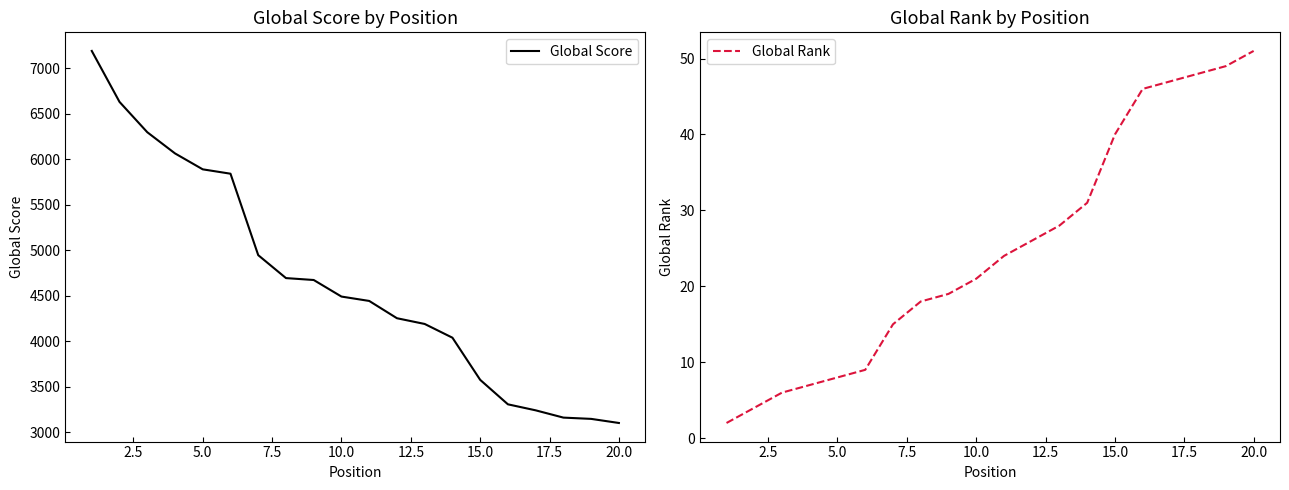

What is the maximum value for Global Score?

7188